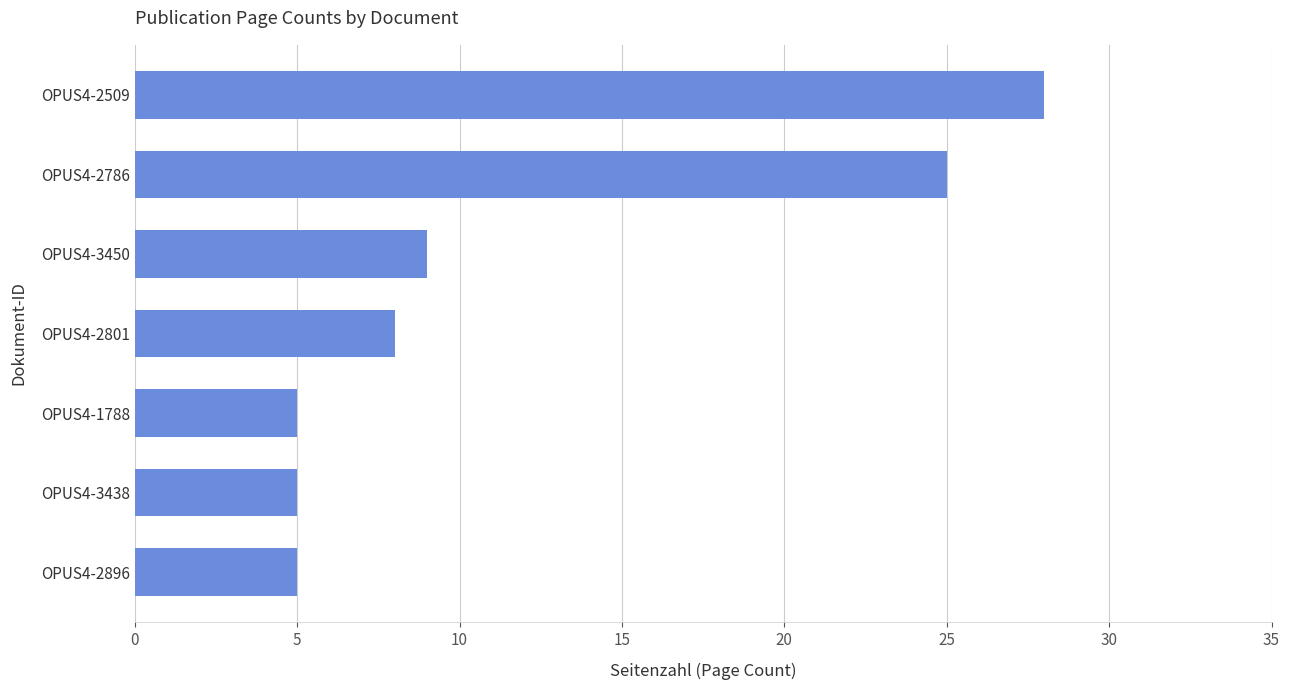

How many distinct data groups are displayed?

1